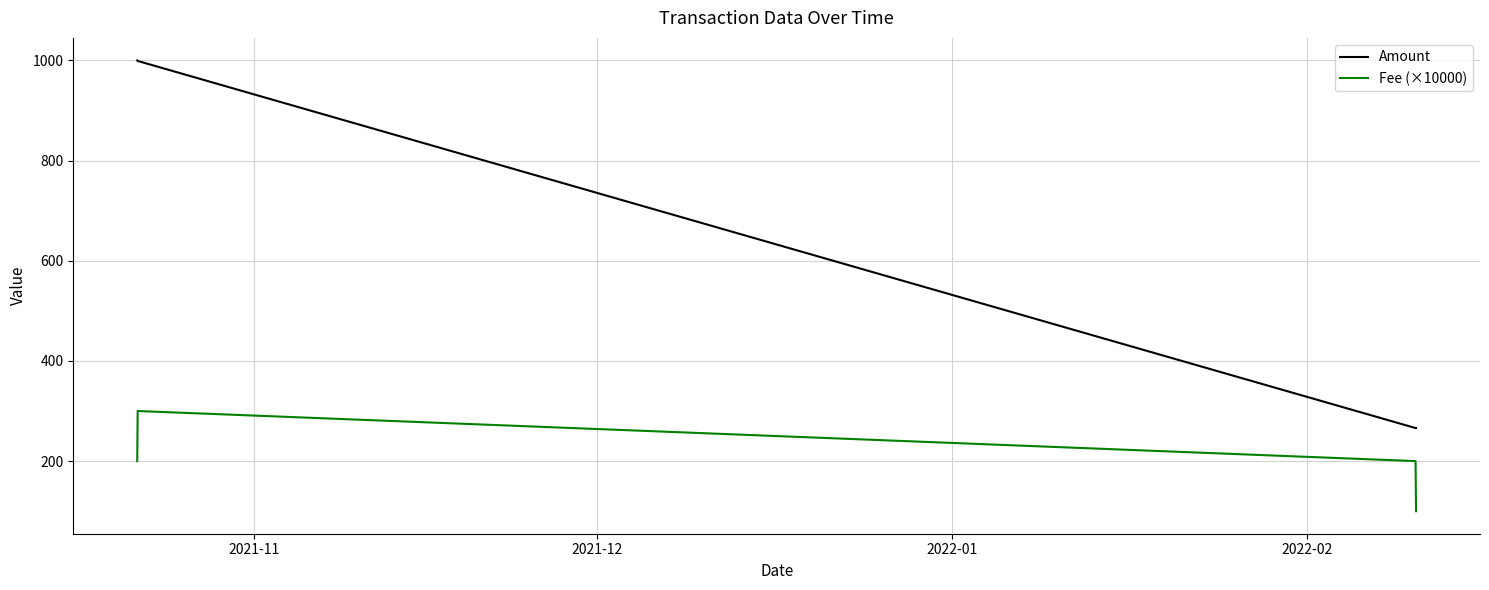

What is the minimum value shown in the chart?

100.0